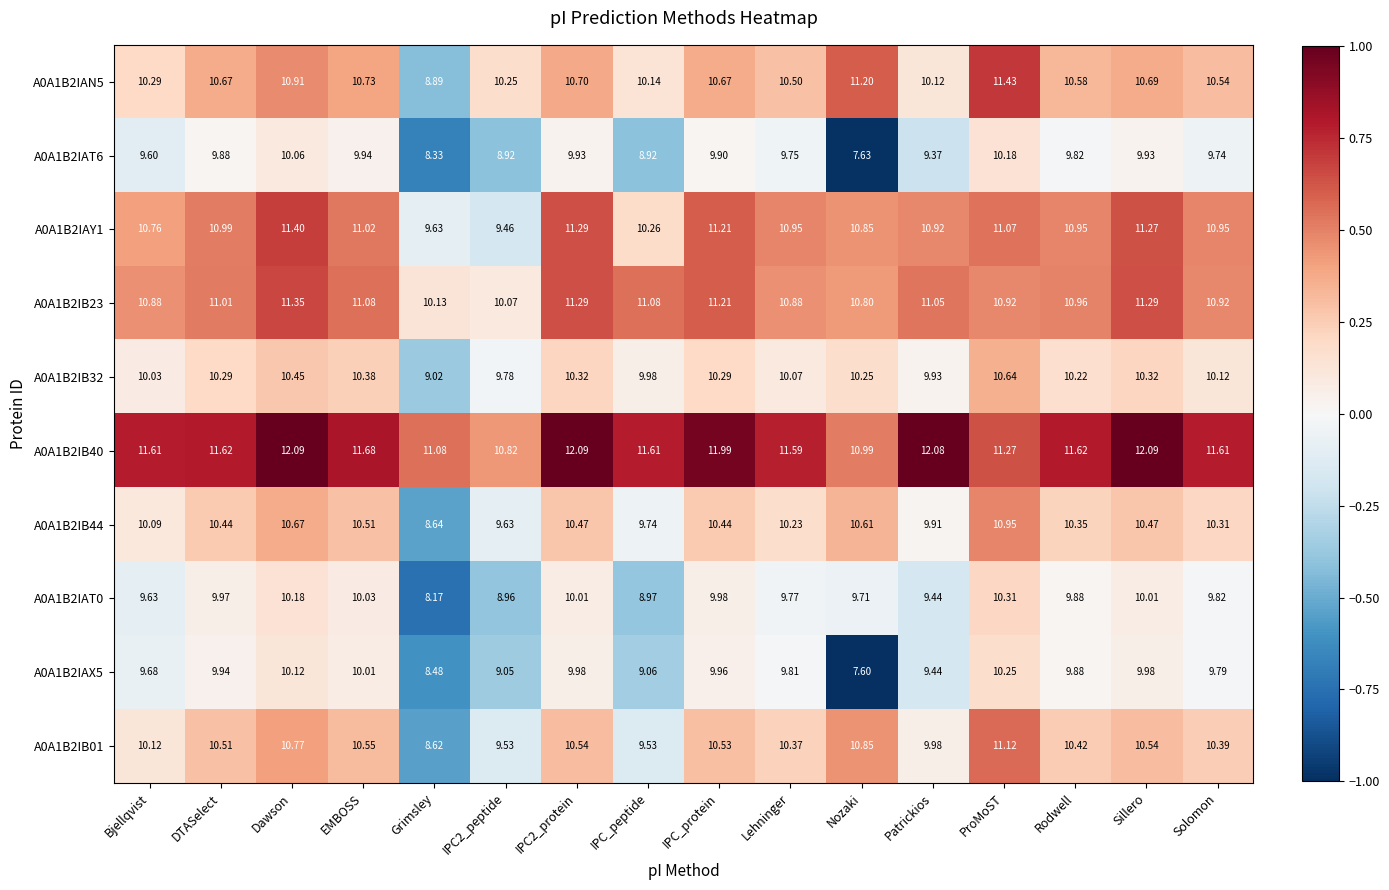

What is the minimum value shown in the chart?

7.6